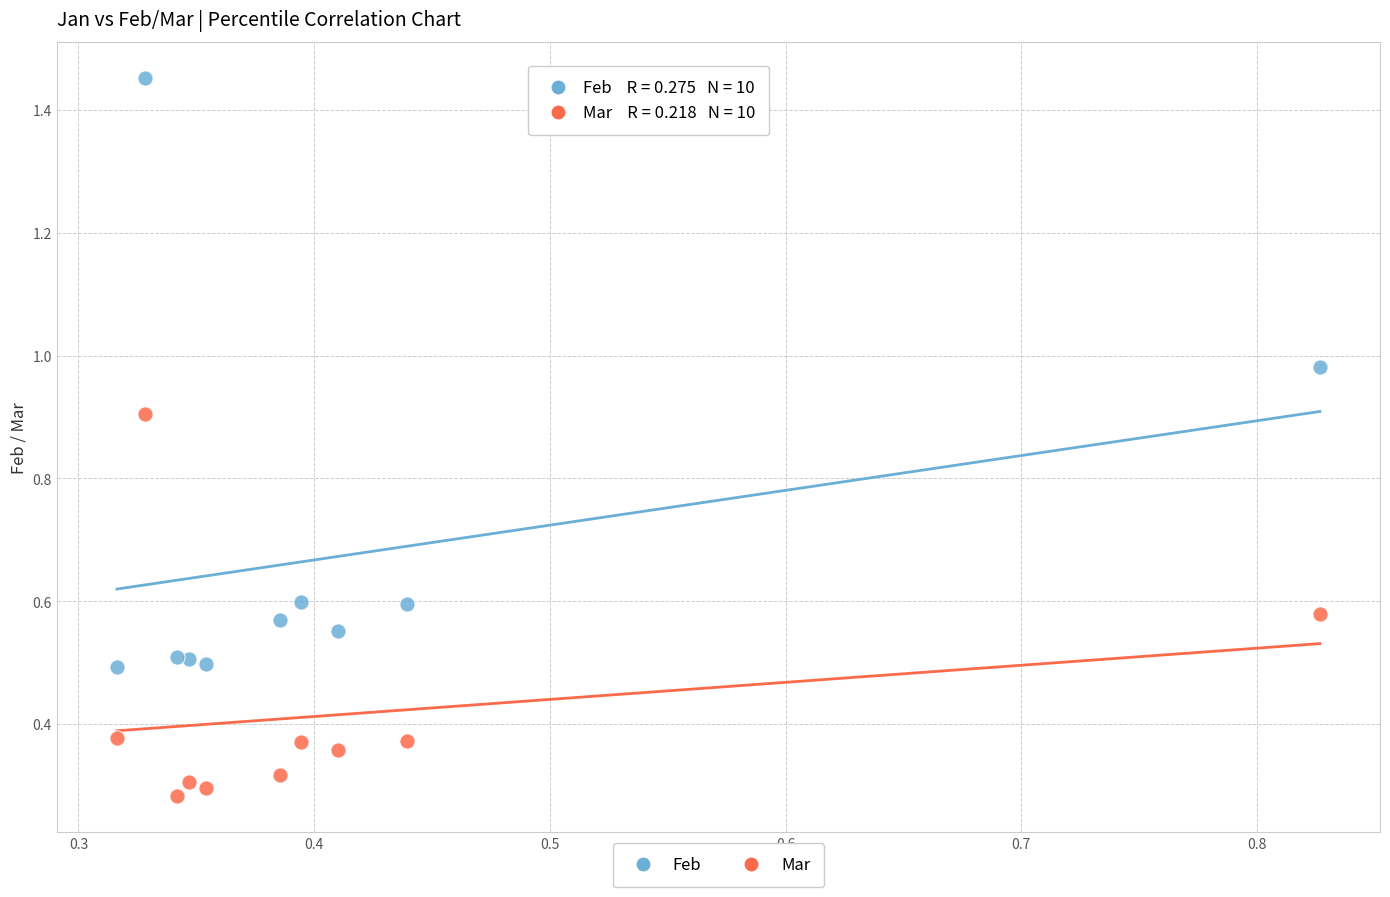

What is the X range (max minus min) for the scatter plot?

0.5